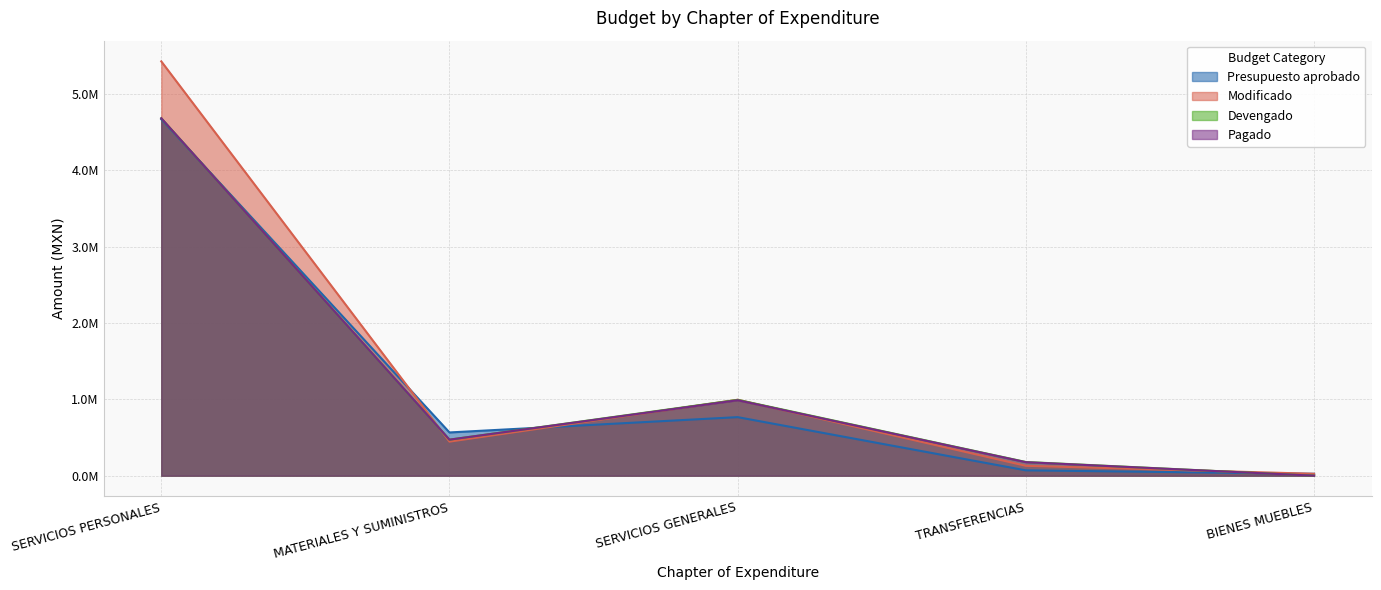

True or false: Presupuesto aprobado and Pagado cross at least once.

True